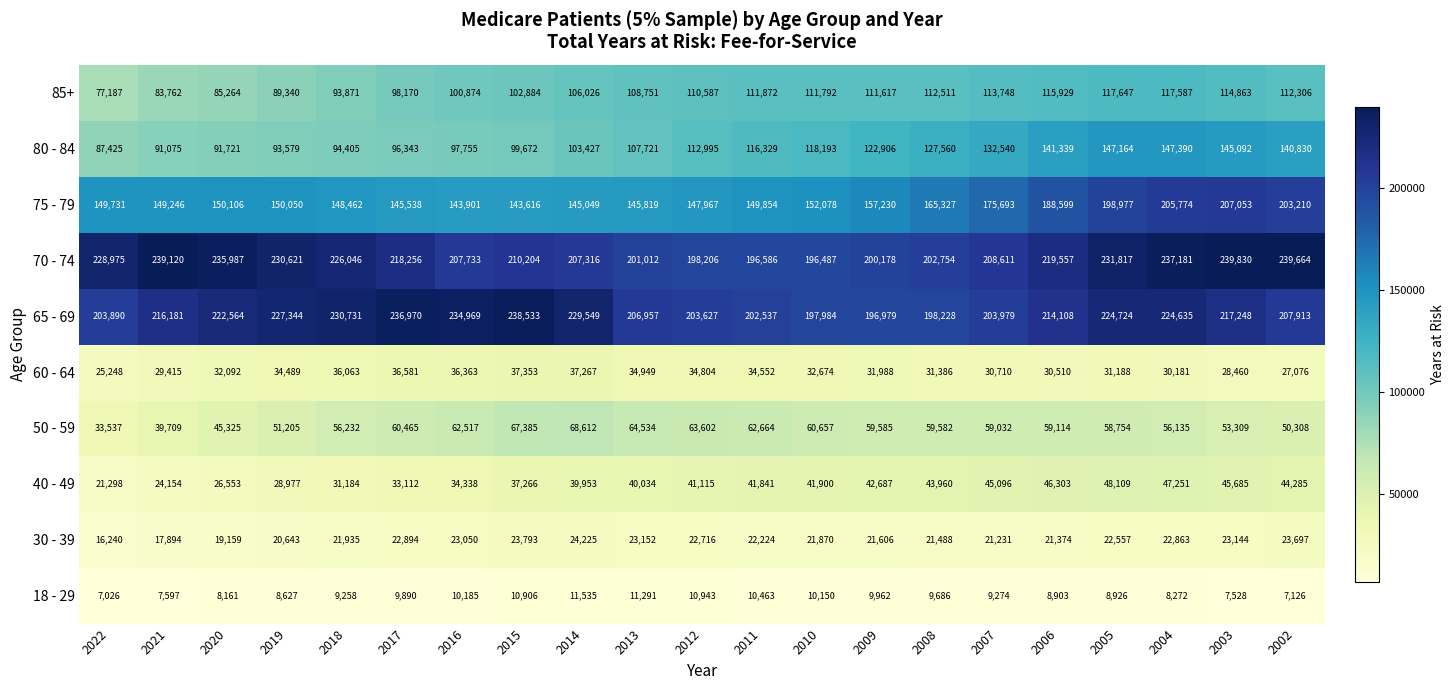

Is it true that 70 - 74 equals 348880 at 2007?

False